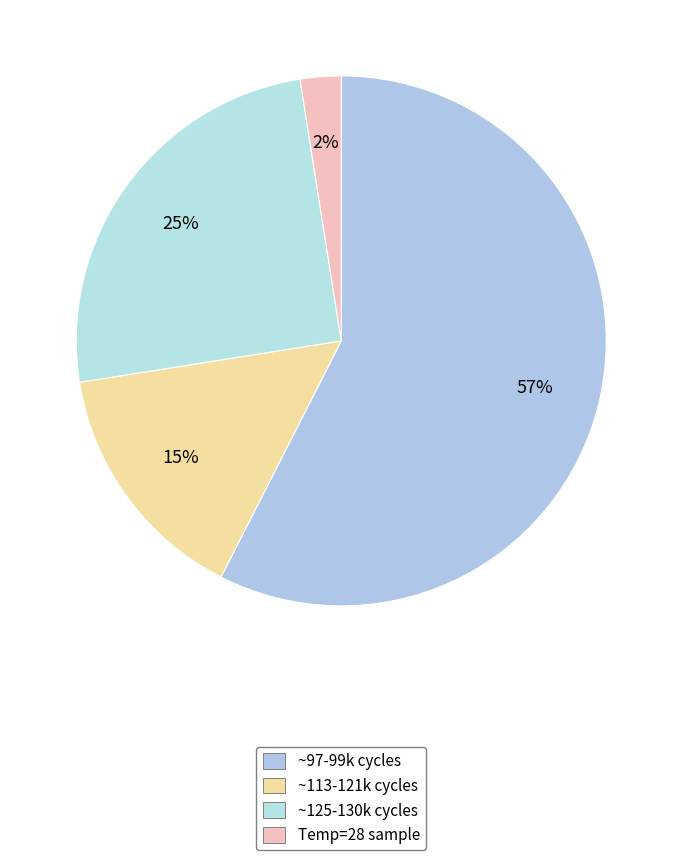

Count the number of slices in the pie.

4